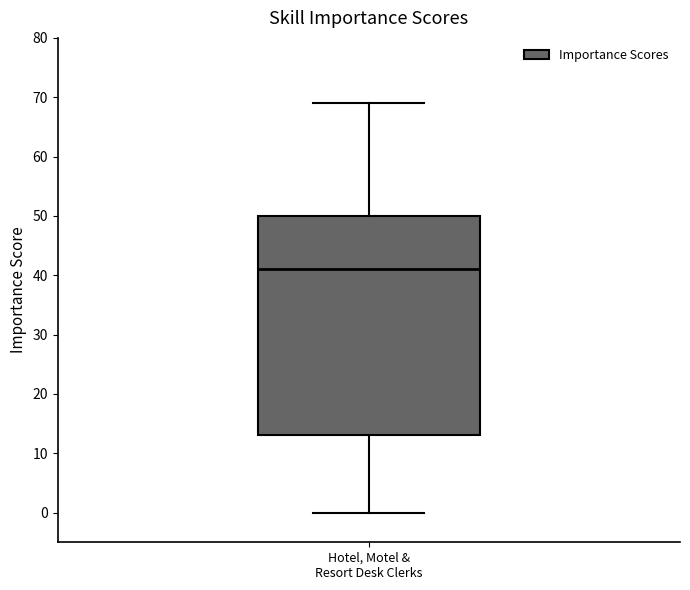

Transcribe this box plot: give where the median line is, the range the box spans, and where the two whiskers end, as read against the y-axis. The values are not printed on the chart, so give them approximately, as read against the axis.

median 41, box 13 to 50, whiskers 0 to 69